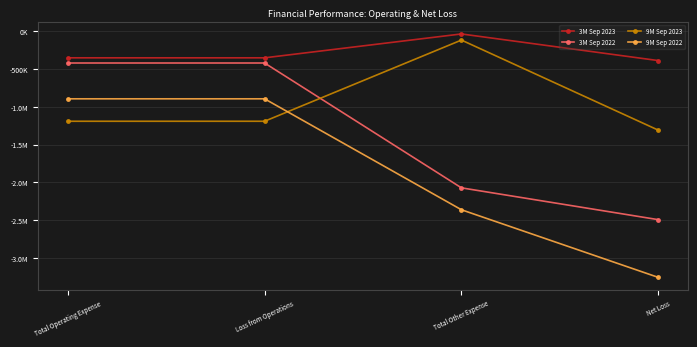

What is the label of the 3rd point from the left?

Total Other Expense